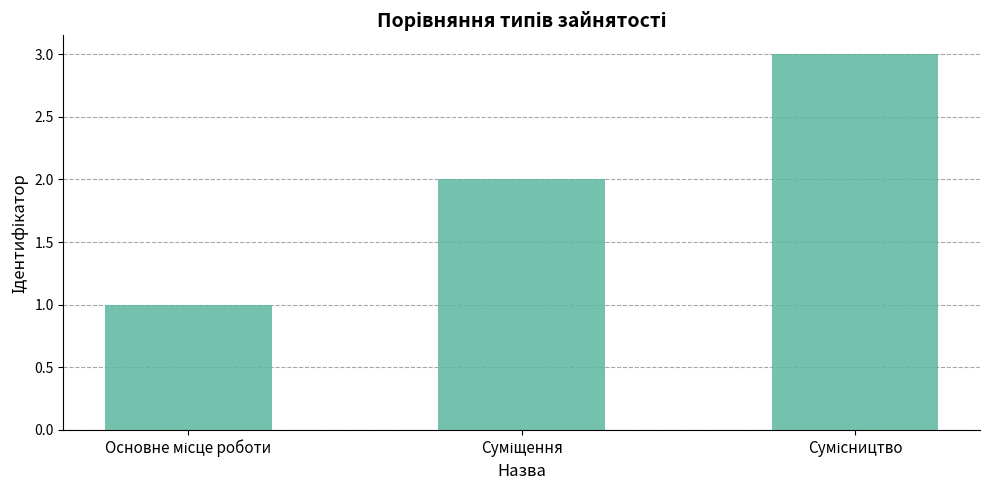

What is the greatest value displayed?

3